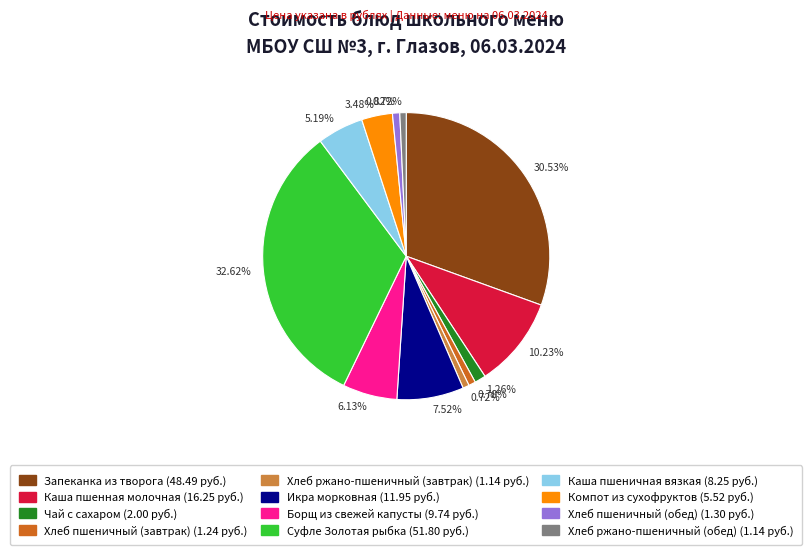

Is there a majority slice in this chart?

No